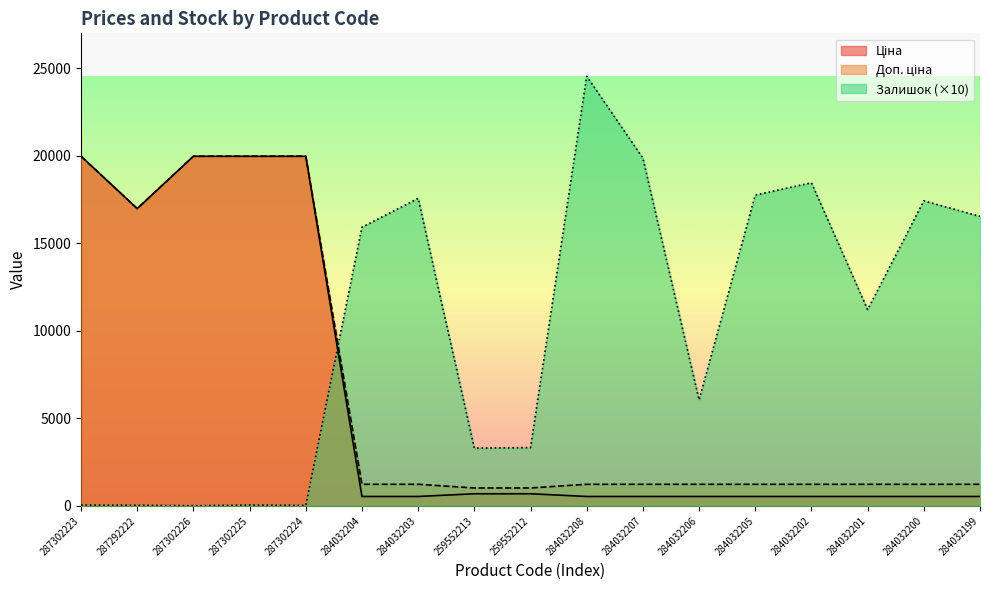

Where is Залишок nearest to the value 12270?

284032201